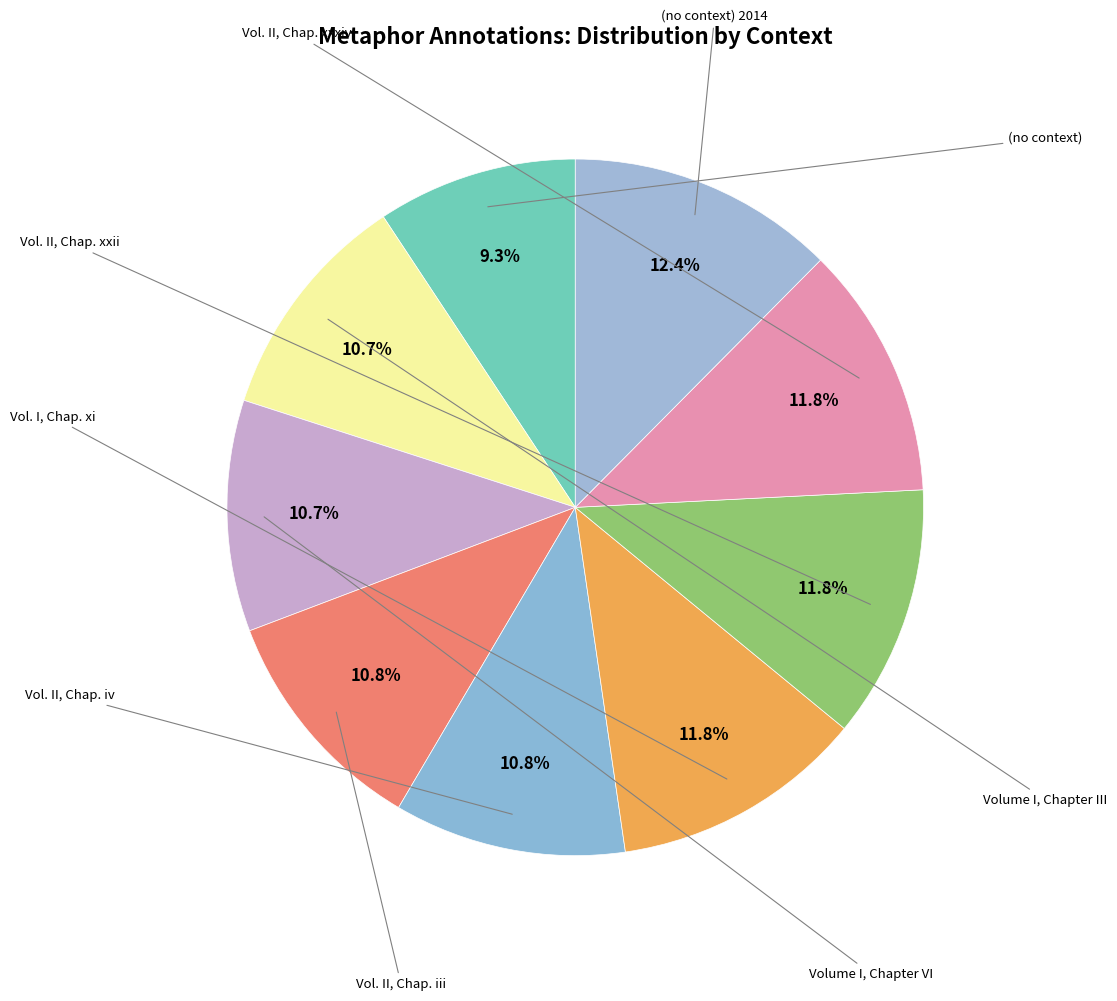

Count the number of slices in the pie.

9